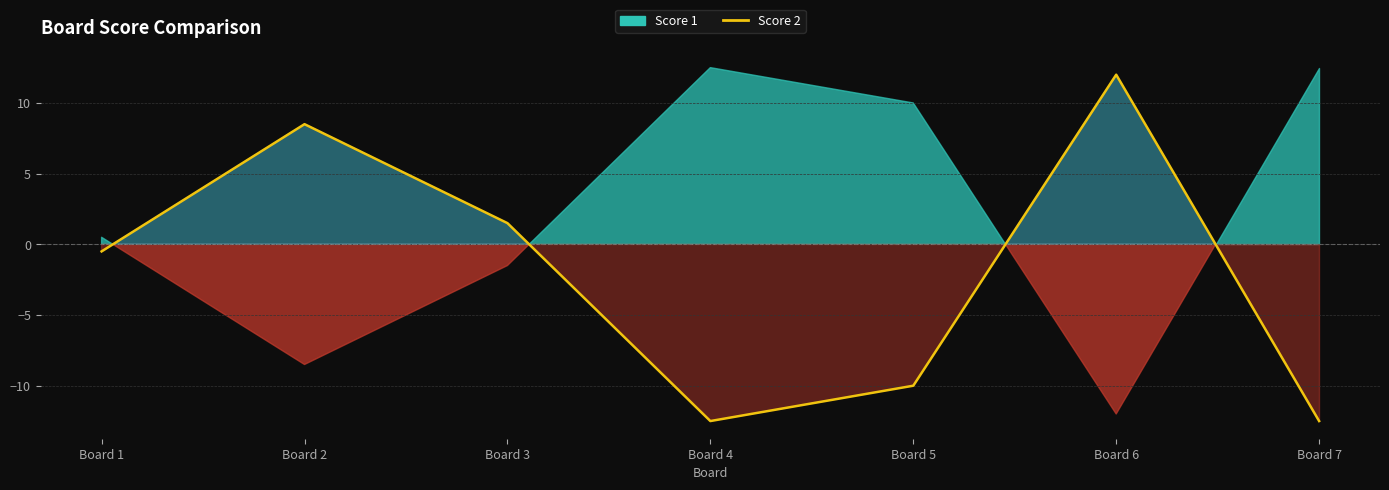

Which label corresponds to the smallest value in the chart?

Board 4